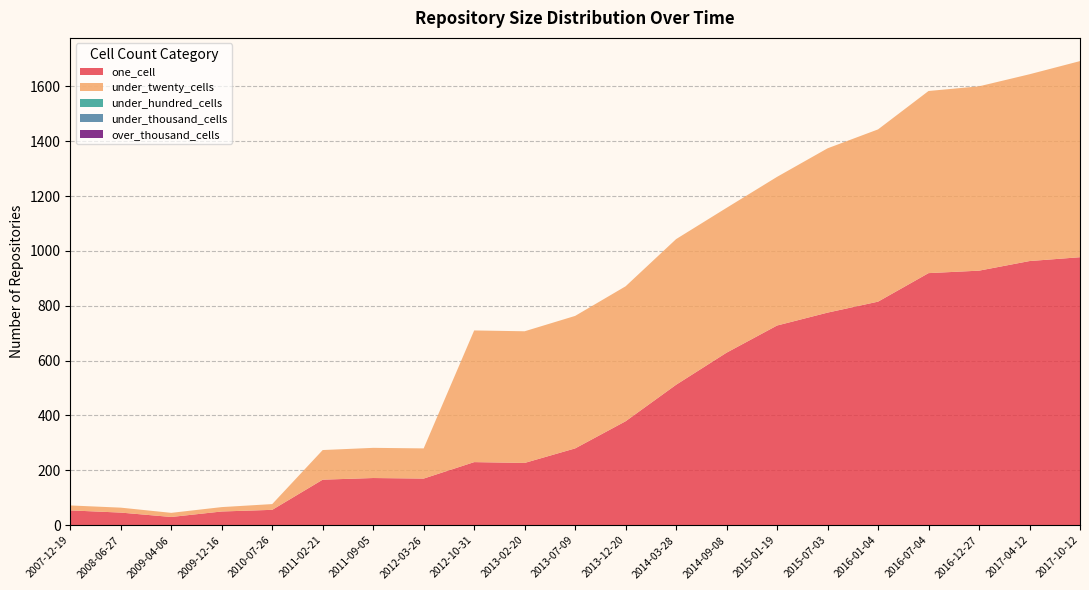

Reading right to left, extract all data points from this chart.

one_cell: 2017-10-12=977	2017-04-12=963	2016-12-27=928	2016-07-04=919	2016-01-04=815	2015-07-03=775	2015-01-19=728	2014-09-08=629	2014-03-28=512	2013-12-20=379	2013-07-09=280	2013-02-20=227	2012-10-31=230	2012-03-26=170	2011-09-05=172	2011-02-21=166	2010-07-26=56	2009-12-16=50	2009-04-06=30	2008-06-27=46	2007-12-19=54
under_twenty_cells: 2017-10-12=715	2017-04-12=681	2016-12-27=672	2016-07-04=664	2016-01-04=628	2015-07-03=599	2015-01-19=542	2014-09-08=528	2014-03-28=531	2013-12-20=492	2013-07-09=483	2013-02-20=480	2012-10-31=480	2012-03-26=110	2011-09-05=110	2011-02-21=108	2010-07-26=21	2009-12-16=16	2009-04-06=15	2008-06-27=18	2007-12-19=18
under_hundred_cells: 2017-10-12=0	2017-04-12=0	2016-12-27=0	2016-07-04=0	2016-01-04=0	2015-07-03=0	2015-01-19=0	2014-09-08=0	2014-03-28=0	2013-12-20=0	2013-07-09=0	2013-02-20=0	2012-10-31=0	2012-03-26=0	2011-09-05=0	2011-02-21=0	2010-07-26=0	2009-12-16=0	2009-04-06=0	2008-06-27=0	2007-12-19=0
under_thousand_cells: 2017-10-12=0	2017-04-12=0	2016-12-27=0	2016-07-04=0	2016-01-04=0	2015-07-03=0	2015-01-19=0	2014-09-08=0	2014-03-28=0	2013-12-20=0	2013-07-09=0	2013-02-20=0	2012-10-31=0	2012-03-26=0	2011-09-05=0	2011-02-21=0	2010-07-26=0	2009-12-16=0	2009-04-06=0	2008-06-27=0	2007-12-19=0
over_thousand_cells: 2017-10-12=0	2017-04-12=0	2016-12-27=0	2016-07-04=0	2016-01-04=0	2015-07-03=0	2015-01-19=0	2014-09-08=0	2014-03-28=0	2013-12-20=0	2013-07-09=0	2013-02-20=0	2012-10-31=0	2012-03-26=0	2011-09-05=0	2011-02-21=0	2010-07-26=0	2009-12-16=0	2009-04-06=0	2008-06-27=0	2007-12-19=0